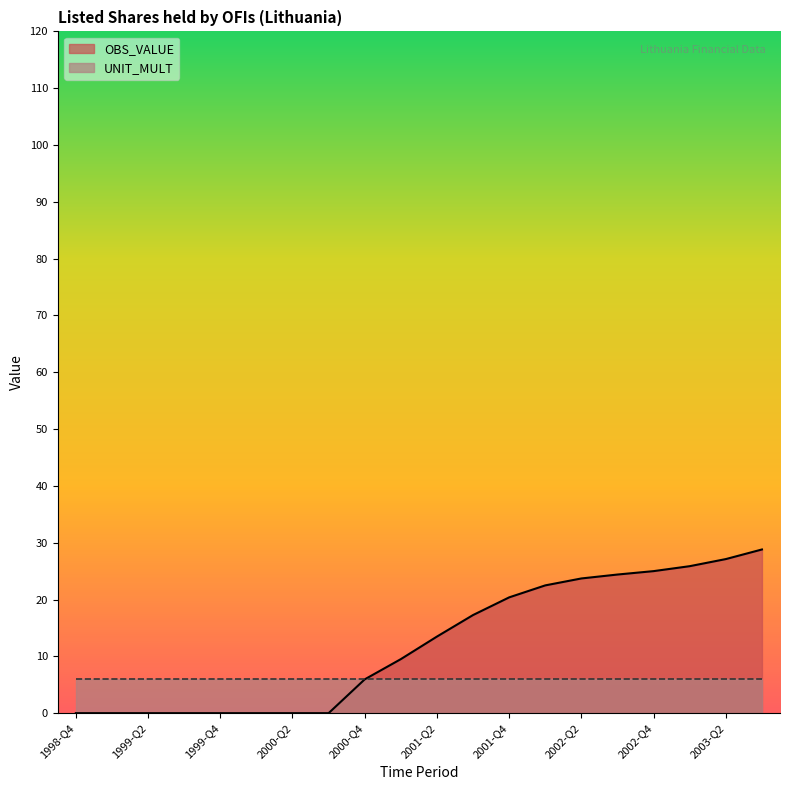

At which label is the value closest to 14?

2001-Q2